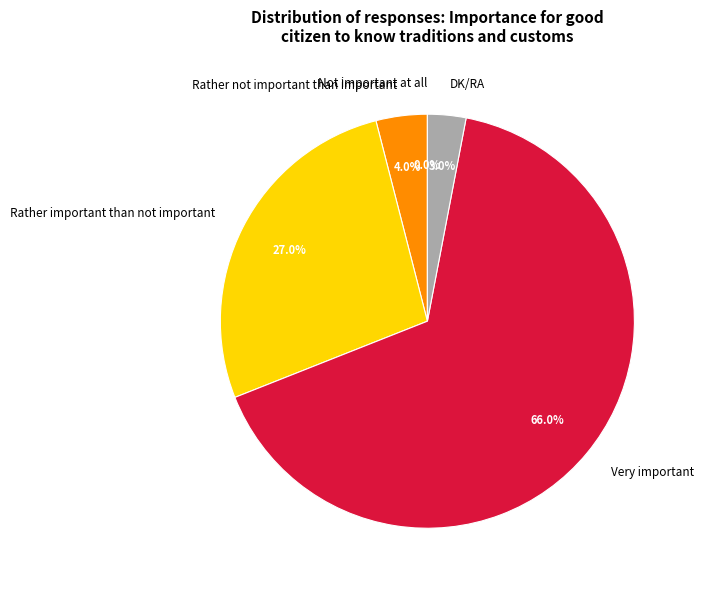

To the nearest percent, what is the combined percentage of Very important and Rather important than not important?

93%